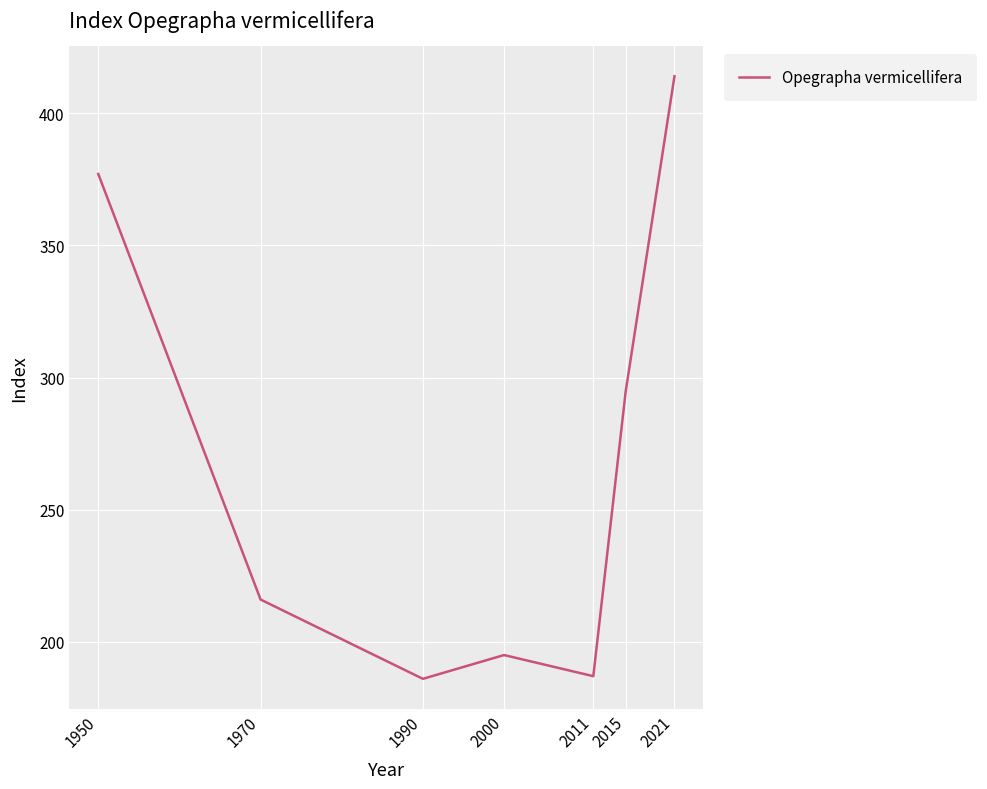

How many series are shown in this chart?

1